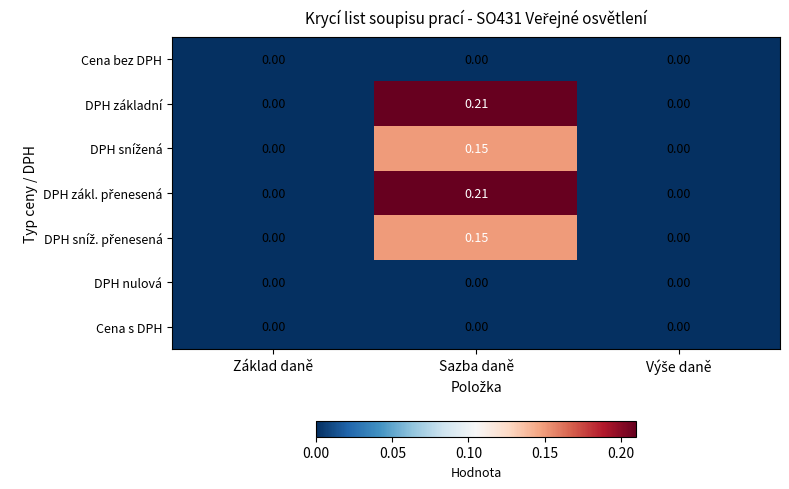

Which category has the highest value across all series?

Sazba daně